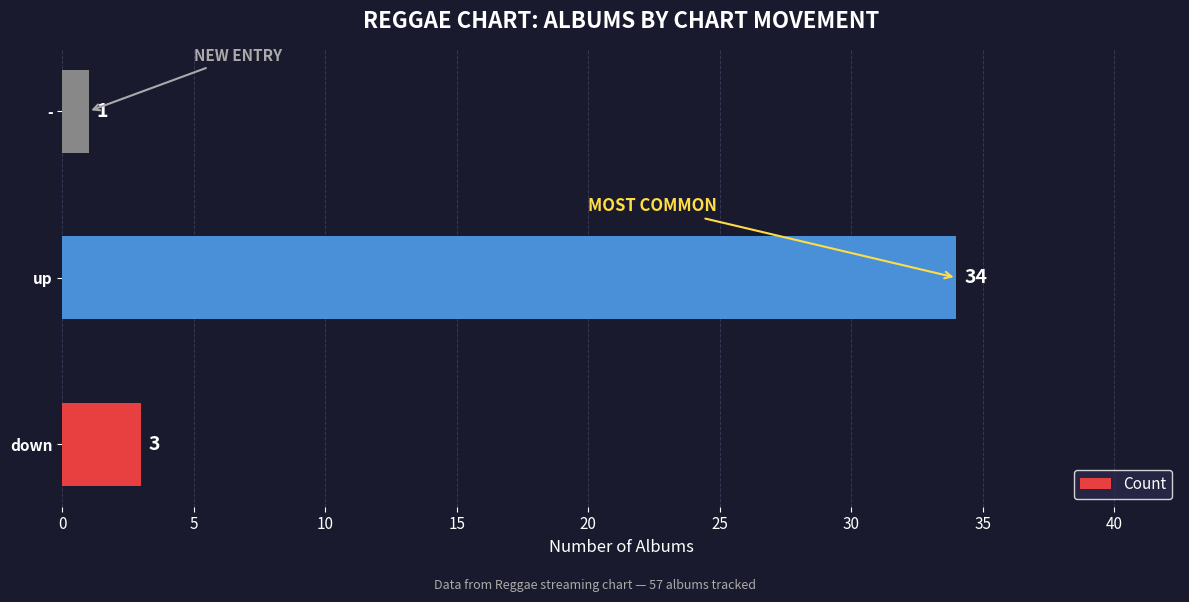

What is the change in value from down to up?

+31